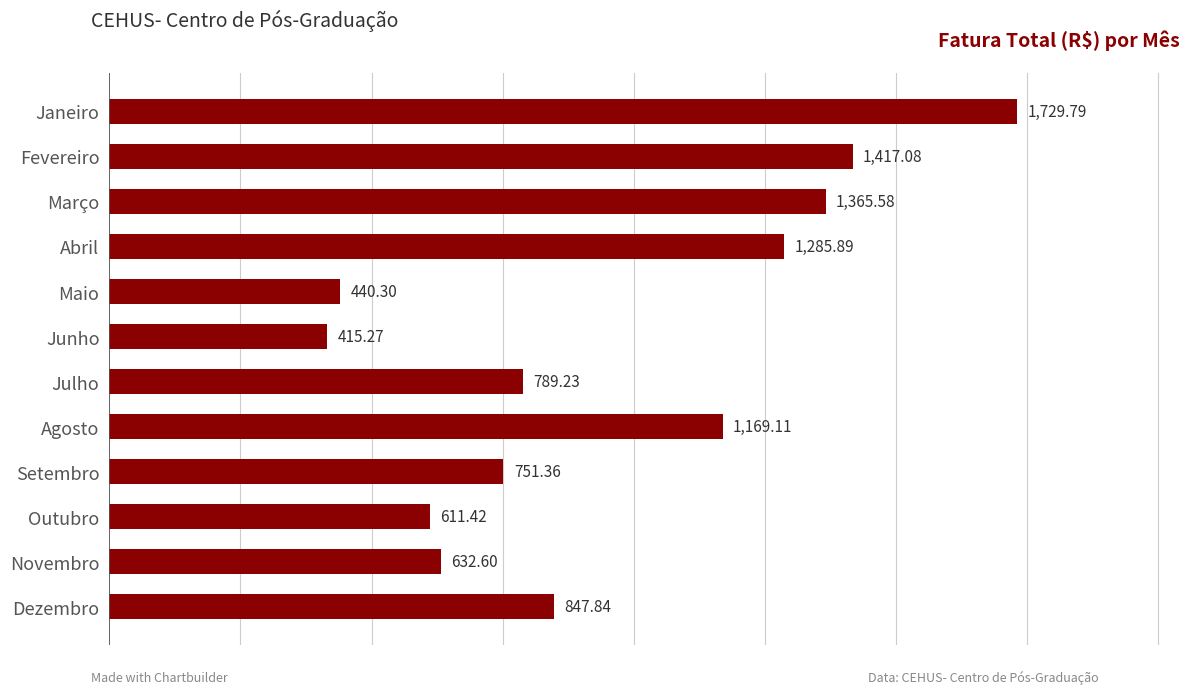

What is the difference between the values at Dezembro and Maio?

407.5